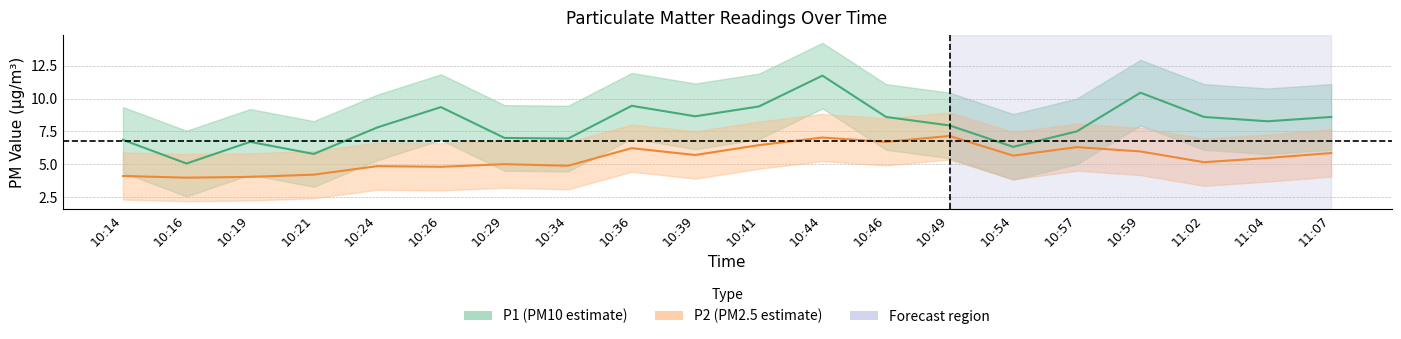

True or false: P2 and P1 intersect in this chart.

False